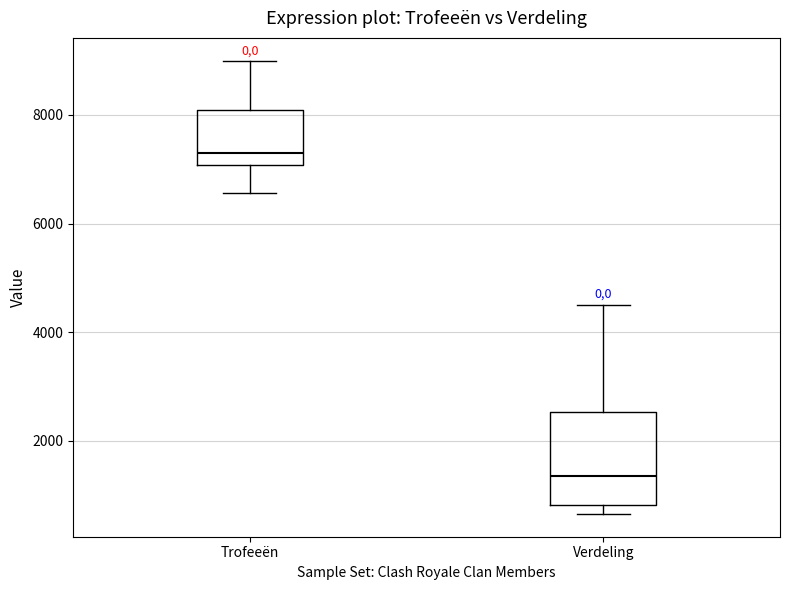

Comparing the boxes themselves (not the whiskers), which one is the tallest?

Verdeling